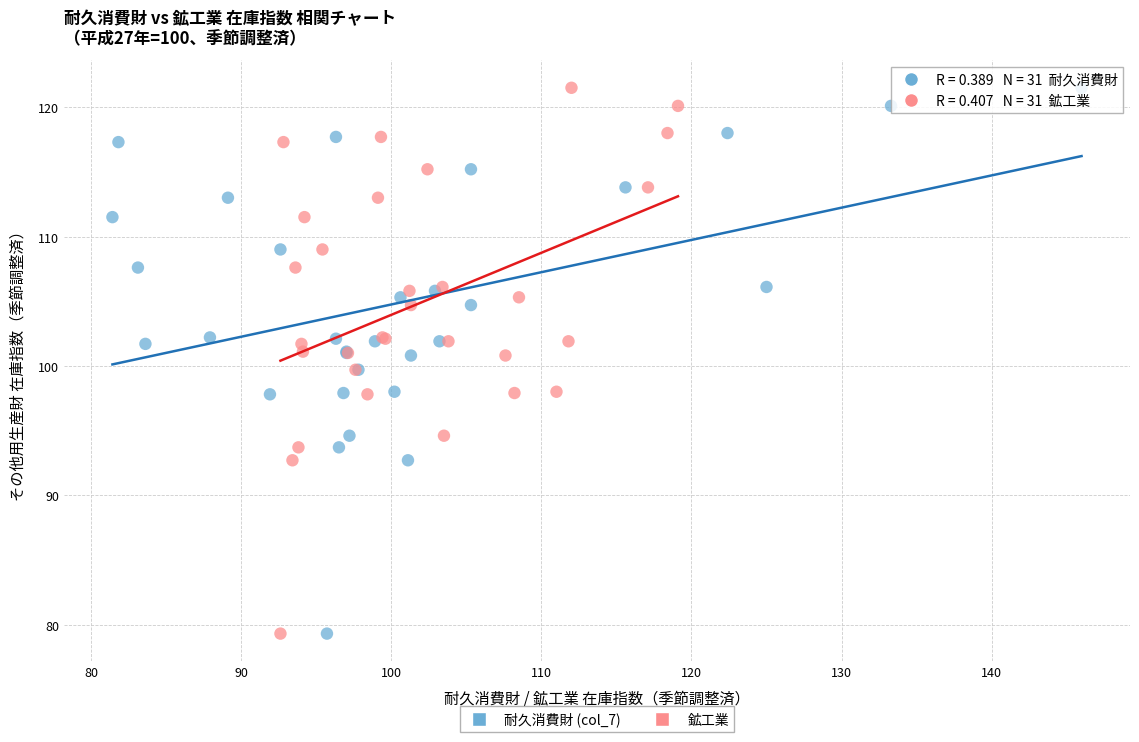

What are all the series names shown in the legend?

耐久消費財 (col_7), 鉱工業